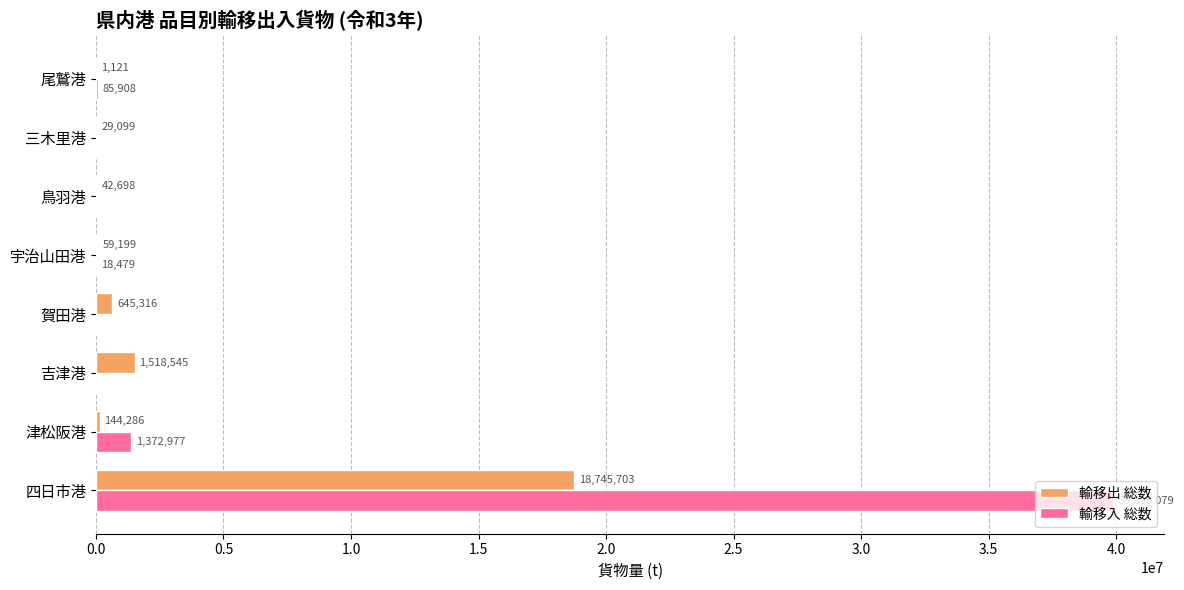

Is it true that 輸移入 総数 equals 0 at 賀田港?

True